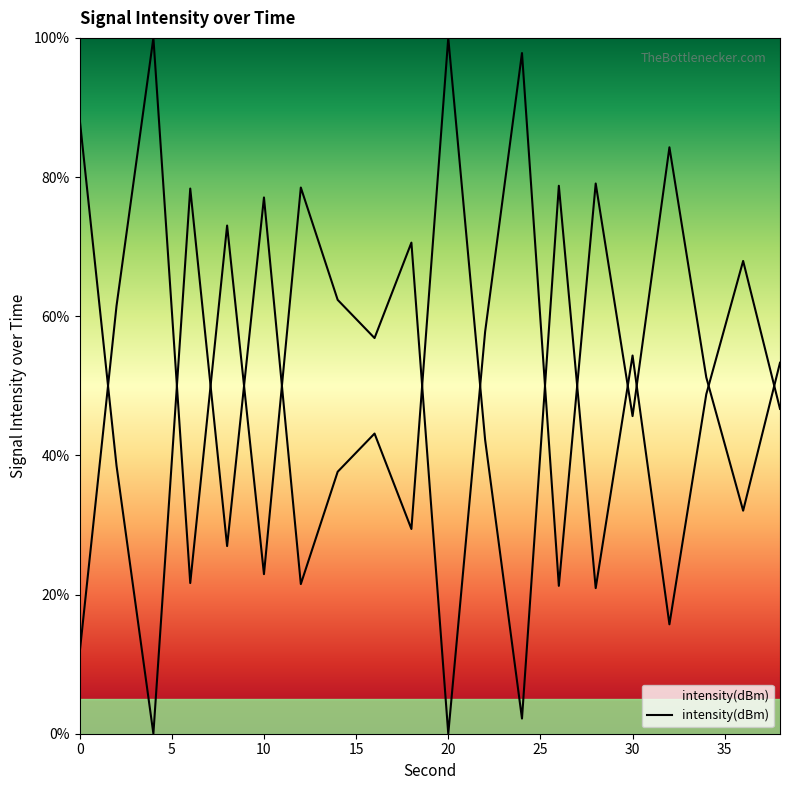

Rank the categories by value from highest to lowest.

4, 24, 32, 28, 12, 8, 18, 14, 2, 22, 16, 38, 34, 30, 36, 10, 6, 26, 0, 20